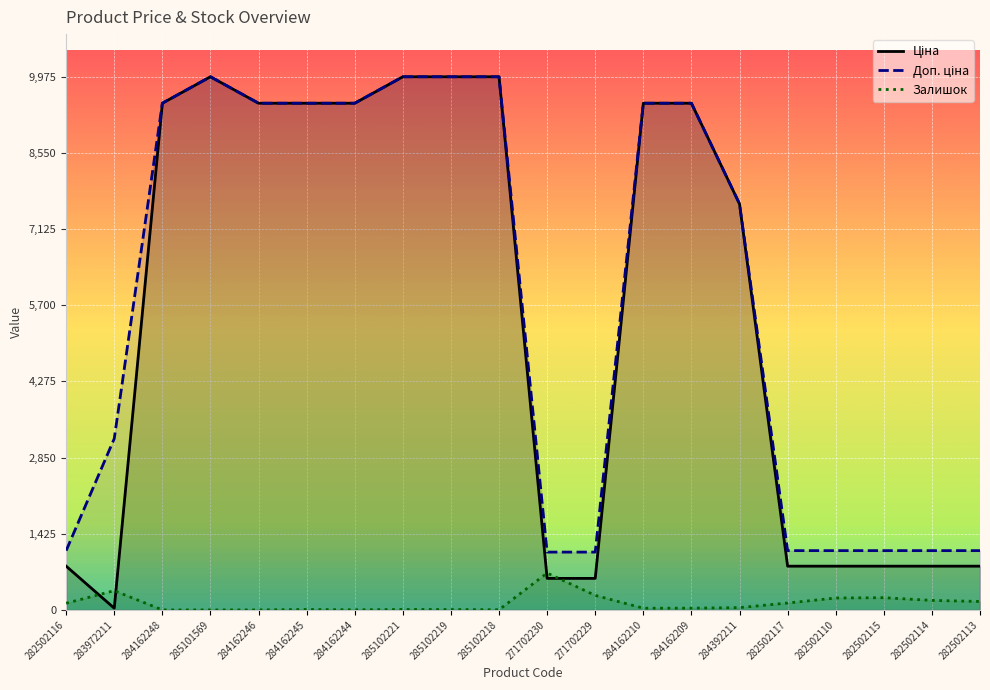

Reading left to right, list all the values displayed in this chart.

Ціна: 818.5	32.0	9480.1	9975.0	9480.1	9480.1	9480.1	9975.0	9975.0	9975.0	589.9	589.9	9480.1	9480.1	7596.5	818.5	818.5	818.5	818.5	818.5
Доп. ціна: 1109.2	3205.0	9480.1	9975.0	9480.1	9480.1	9480.1	9975.0	9975.0	9975.0	1081.7	1081.7	9480.1	9480.1	7596.5	1109.2	1109.2	1109.2	1109.2	1109.2
Залишок: 125.0	360.0	0.0	0.0	0.0	8.0	2.0	8.0	7.0	3.0	690.0	272.0	32.0	33.0	43.0	129.0	223.0	229.0	178.0	158.0